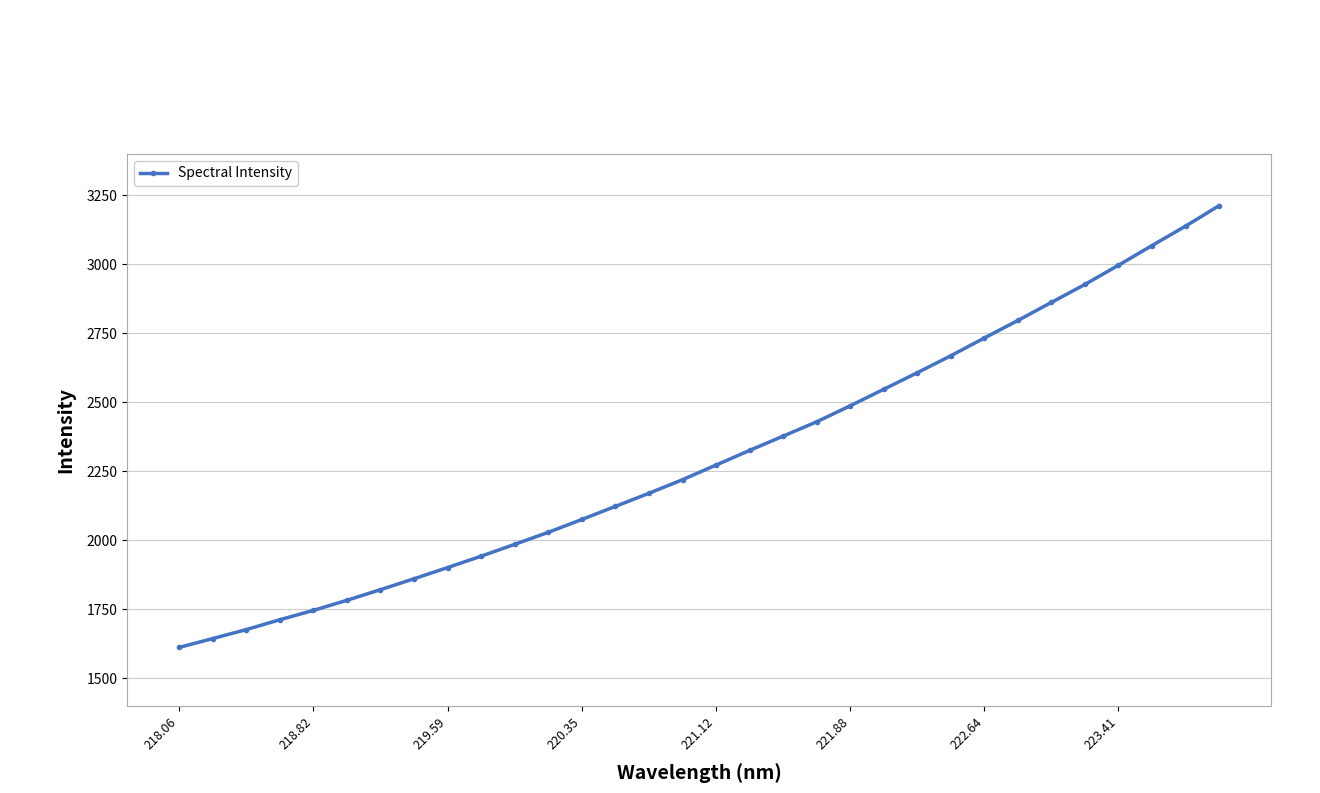

How many series are shown in this chart?

1